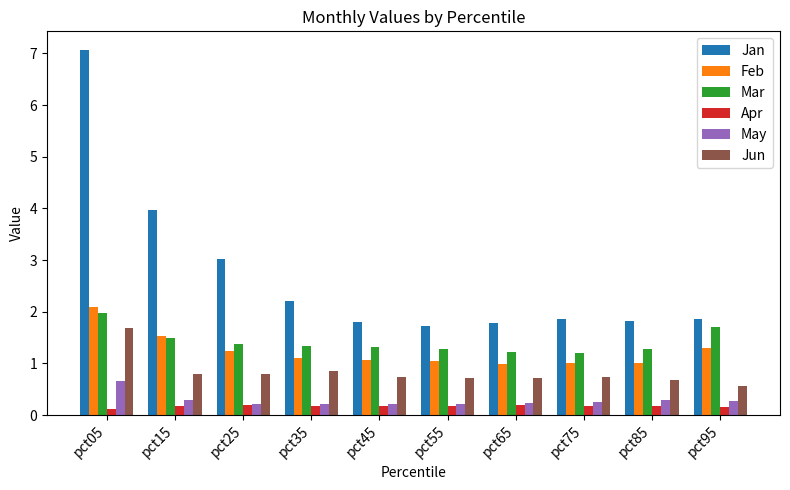

What value does the May series have at pct85?

0.3